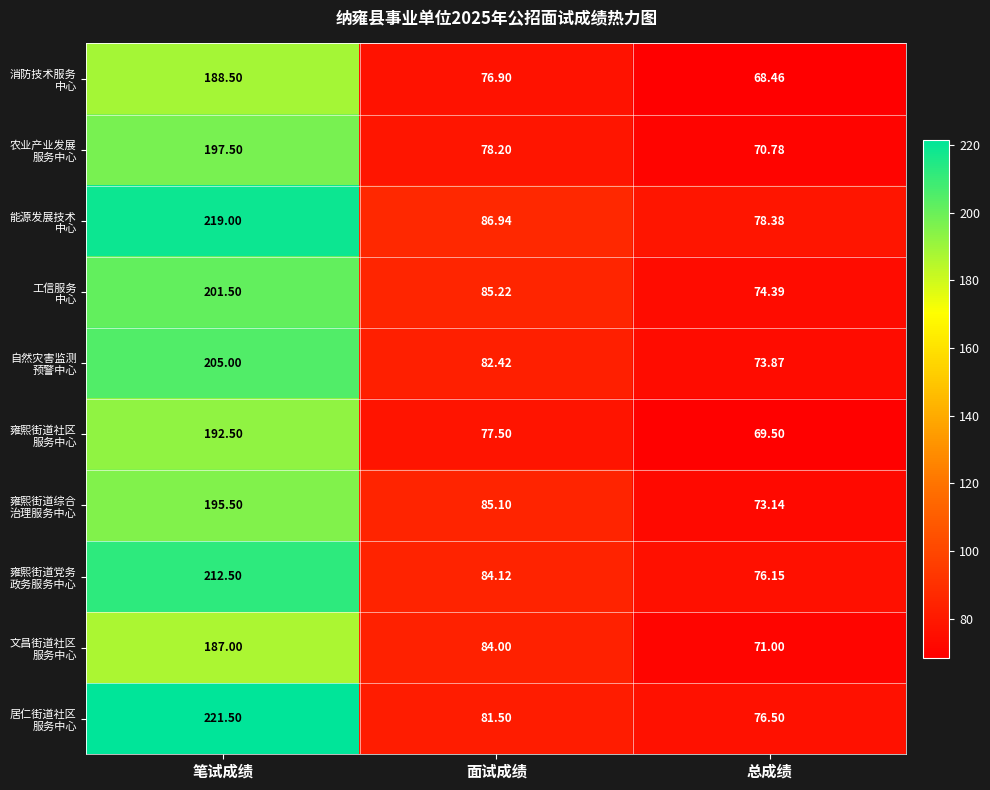

At which category is the sum across all series the highest?

笔试成绩